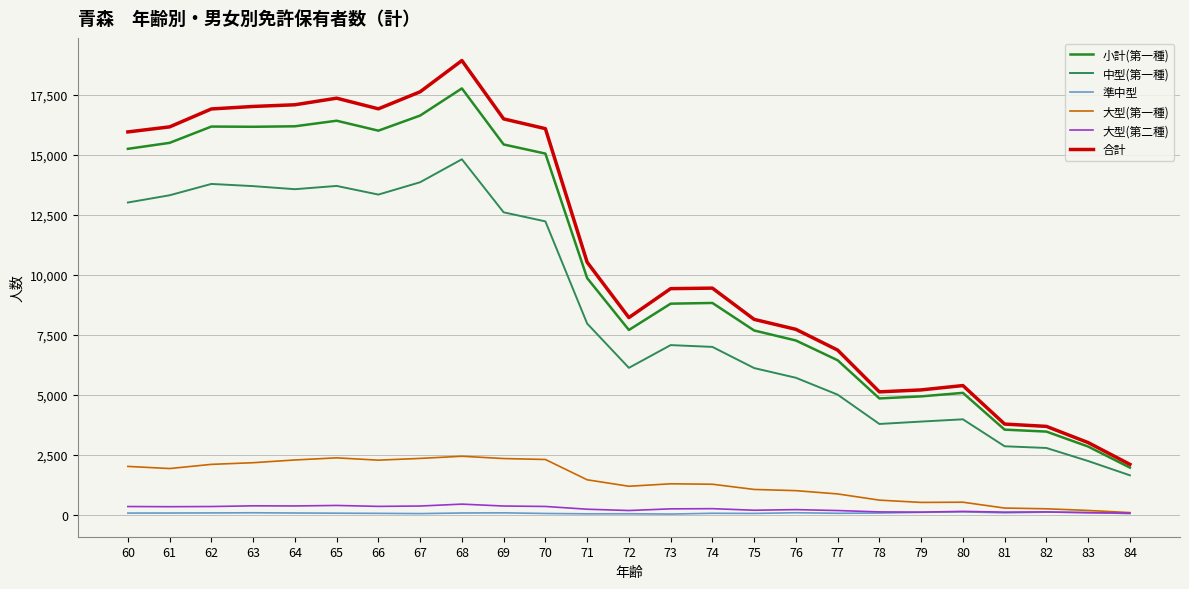

True or false: 中型(第一種) and 大型(第一種) intersect in this chart.

False